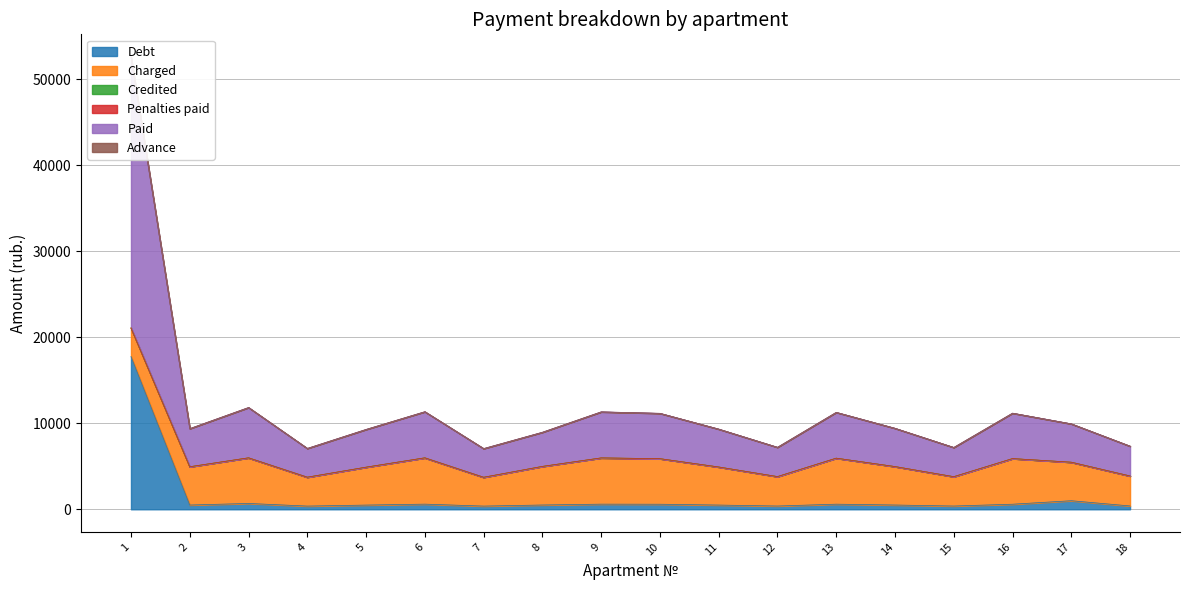

Does the chart display data point markers on the line(s)?

No